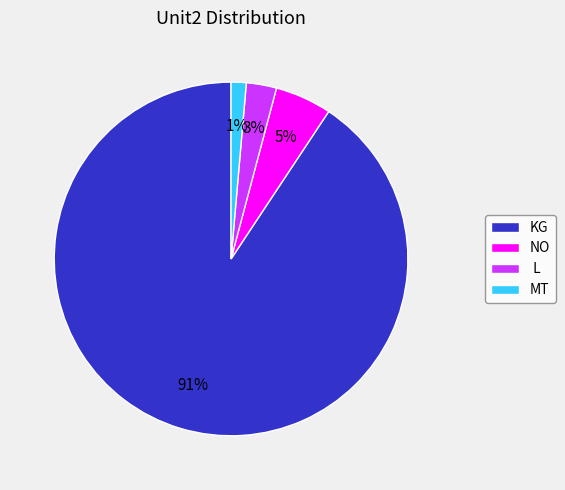

Which slice is the smallest?

MT